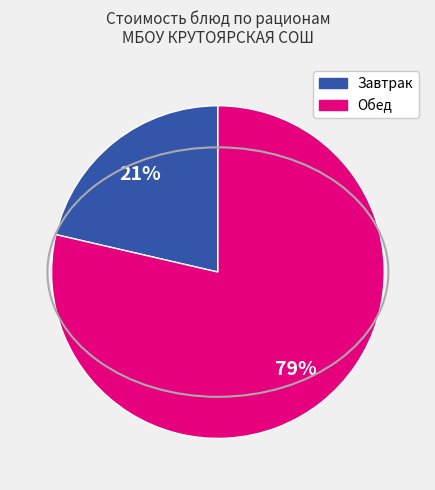

To the nearest percent, what is the average slice percentage?

50%